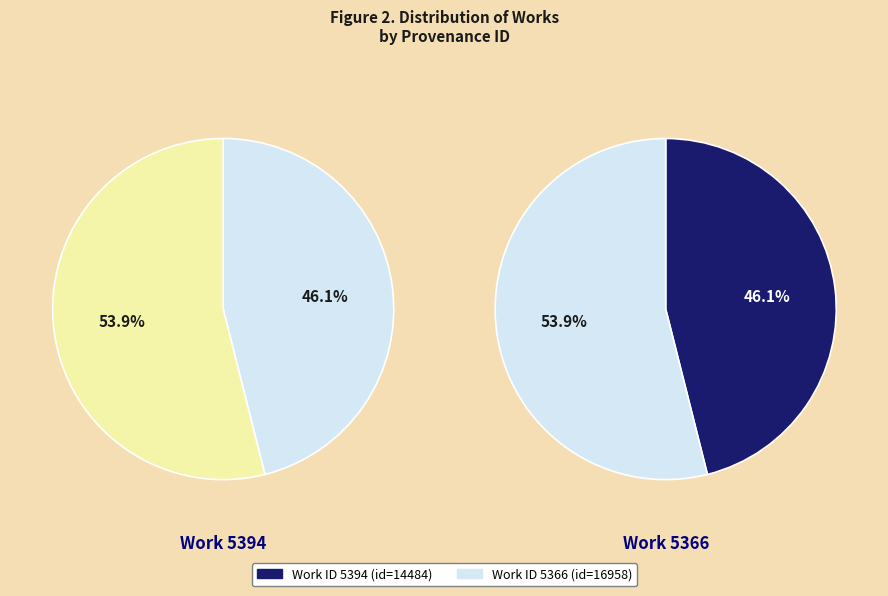

Between 5366 and 5394, which is larger?

5366